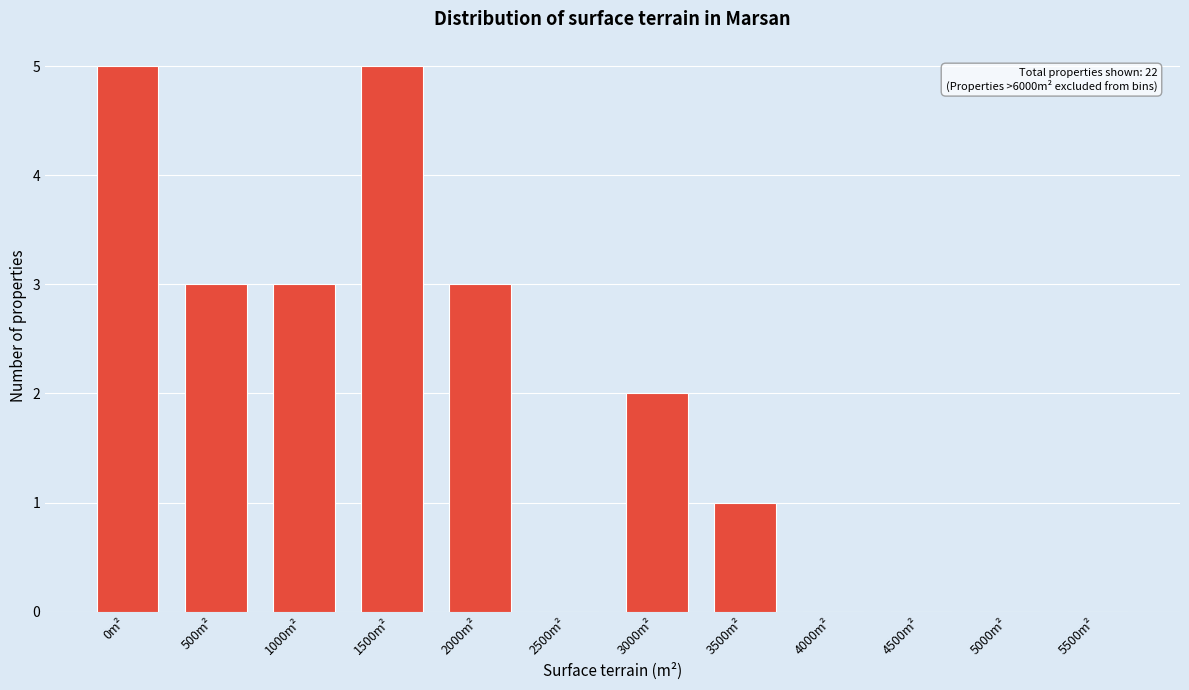

Reading left to right, transcribe all the data shown in this chart.

0m²=5	500m²=3	1000m²=3	1500m²=5	2000m²=3	2500m²=0	3000m²=2	3500m²=1	4000m²=0	4500m²=0	5000m²=0	5500m²=0